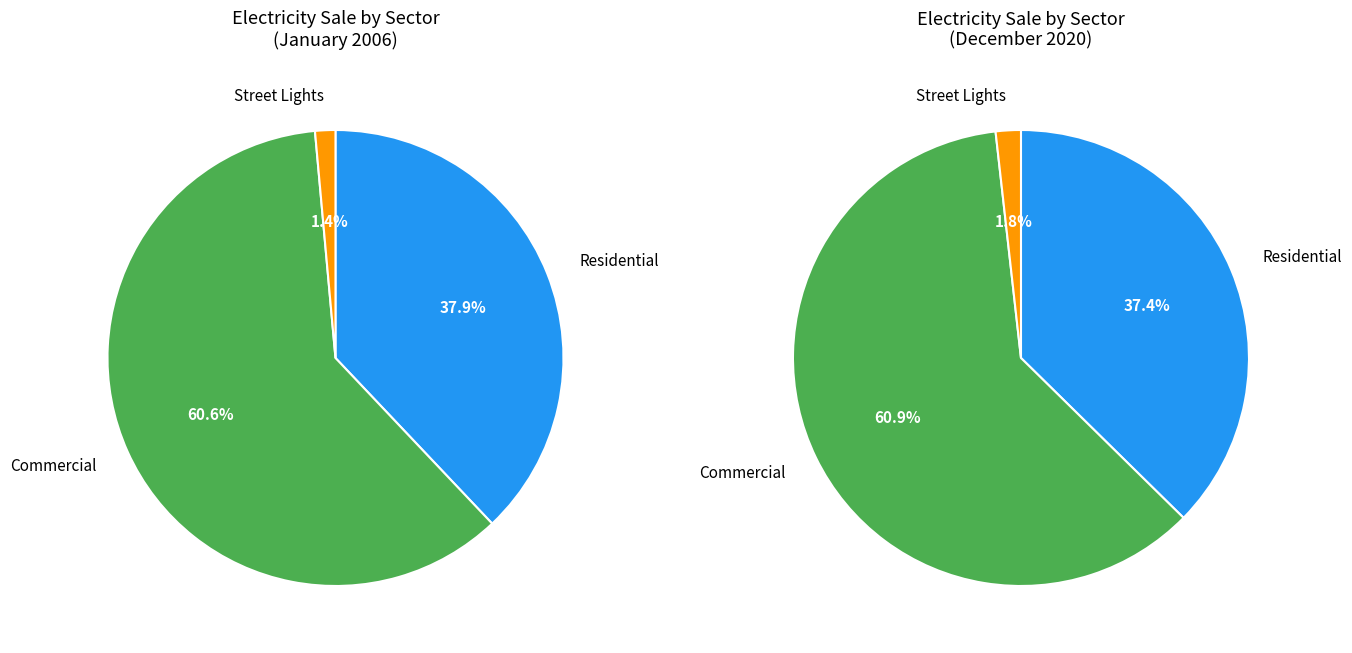

Combined, do Other and Residential account for over 50%?

No